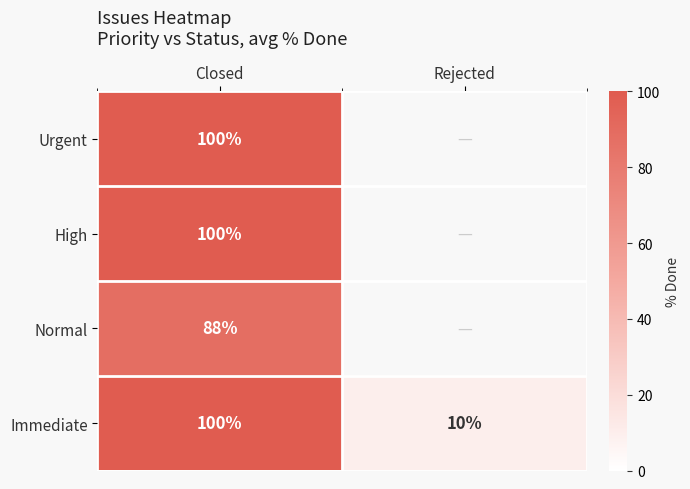

What is the average value of the Immediate series?

55